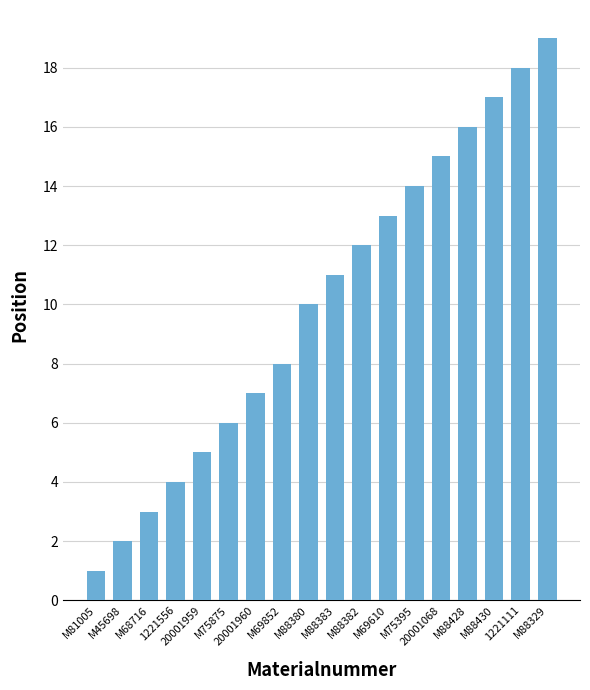

What is the maximum value shown in the chart?

19